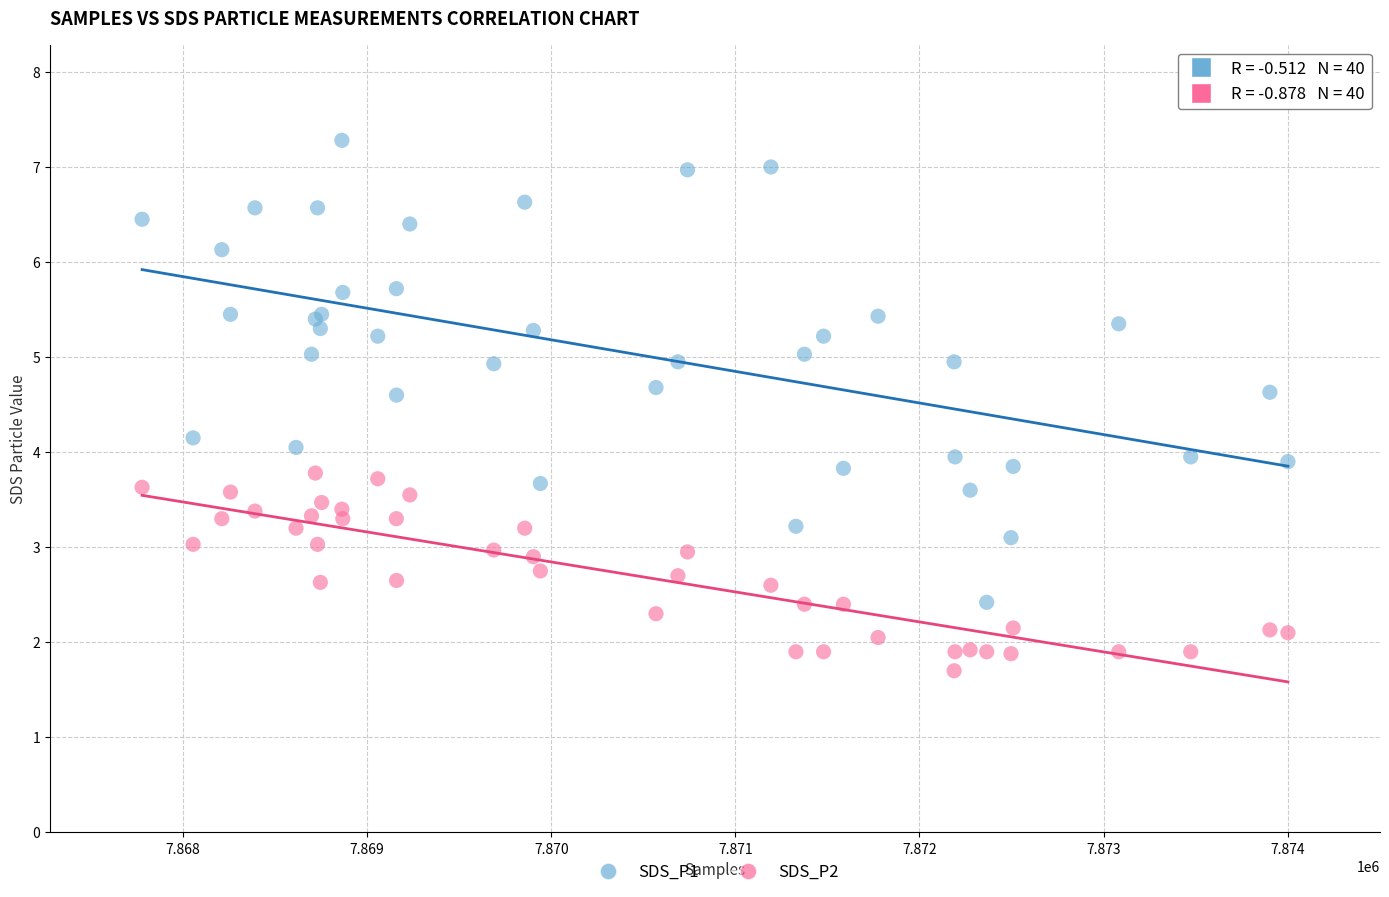

Which series has the largest Y range (max minus min)?

SDS_P1